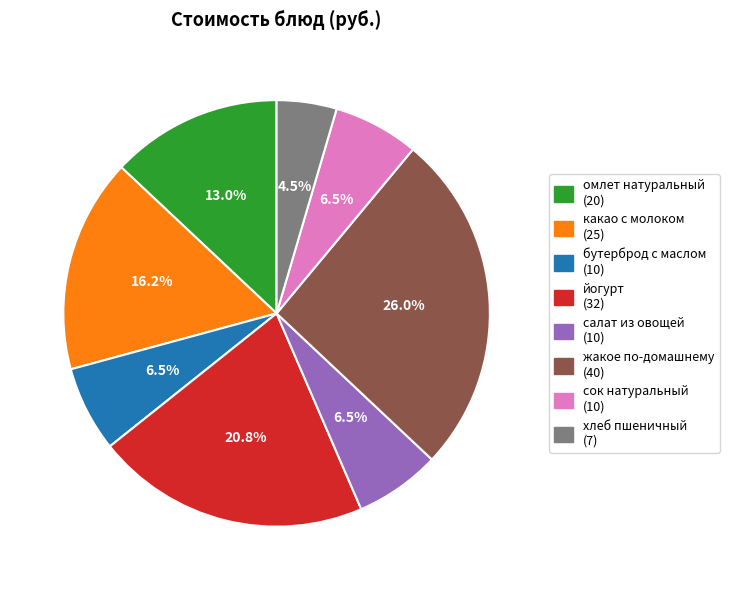

What percentage is the какао с молоком slice, to the nearest percent?

16%